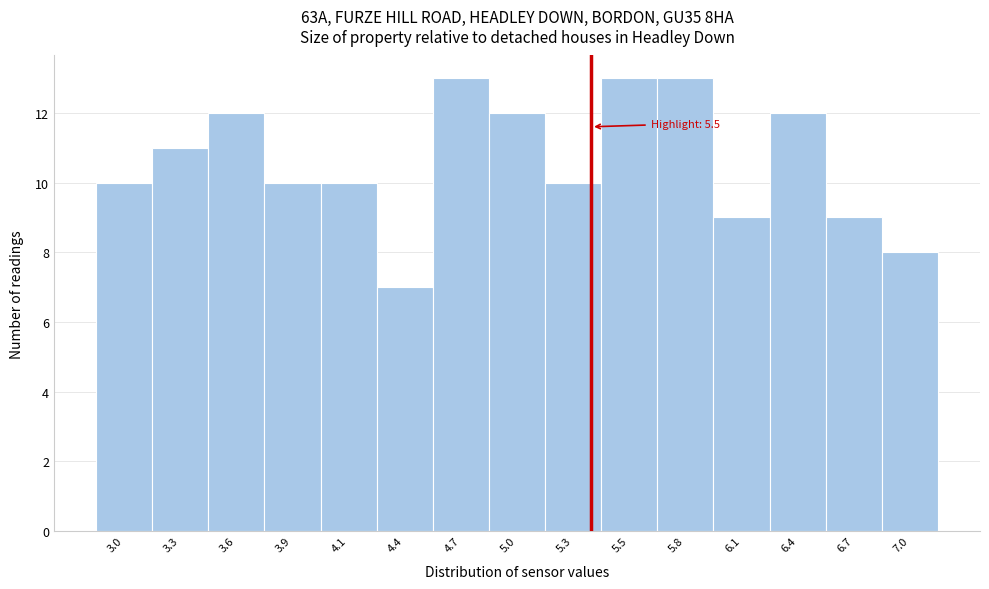

Reading left to right, transcribe all the data shown in this chart.

3.0=10	3.3=11	3.6=12	3.9=10	4.1=10	4.4=7	4.7=13	5.0=12	5.3=10	5.5=13	5.8=13	6.1=9	6.4=12	6.7=9	7.0=8